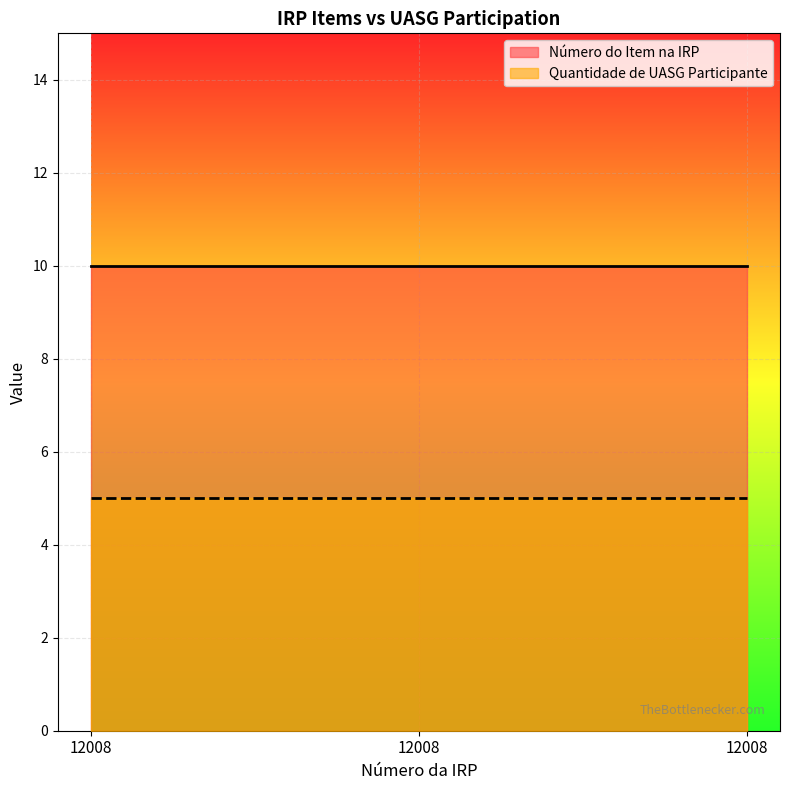

The Número do Item na IRP series shows 10 at 12008. True or false?

True